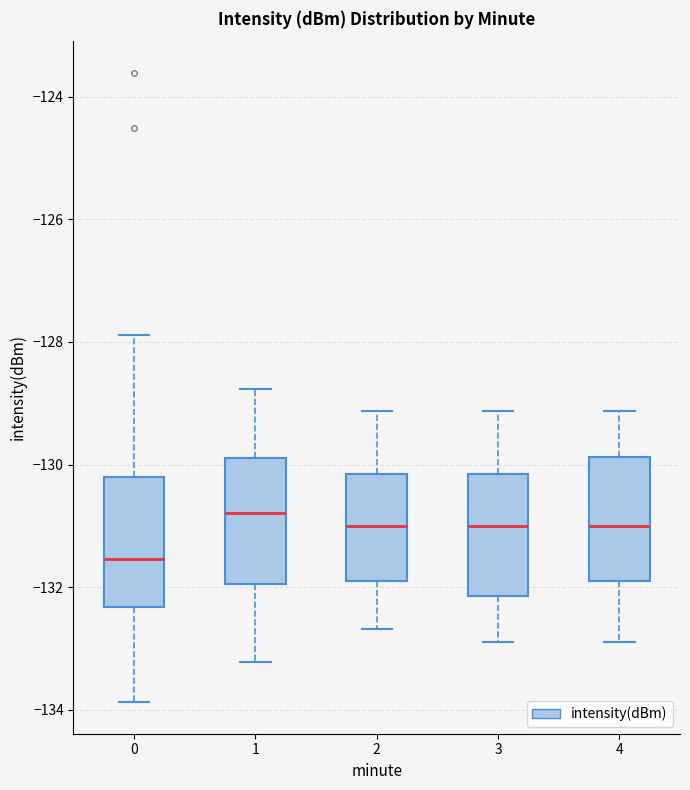

Reading left to right, read every box against the y-axis: the position of its median line, the range the box covers, and the ends of its whiskers. The values are not printed on the chart, so give them approximately, as read against the axis.

0: median -131.6, box -132.4 to -130.2, whiskers -133.8 to -127.8
1: median -130.8, box -132.0 to -129.8, whiskers -133.2 to -128.8
2: median -131.0, box -131.8 to -130.2, whiskers -132.6 to -129.2
3: median -131.0, box -132.2 to -130.2, whiskers -132.8 to -129.2
4: median -131.0, box -131.8 to -129.8, whiskers -132.8 to -129.2